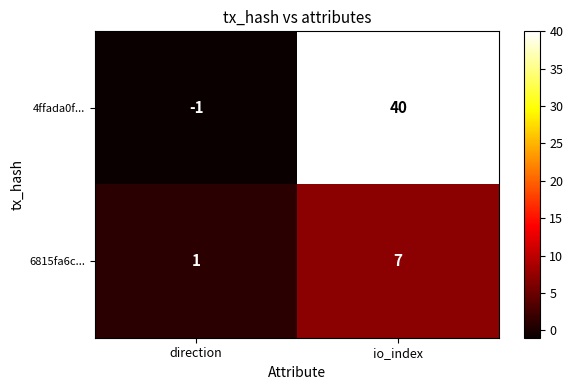

At which category does the chart reach its minimum across all series?

direction